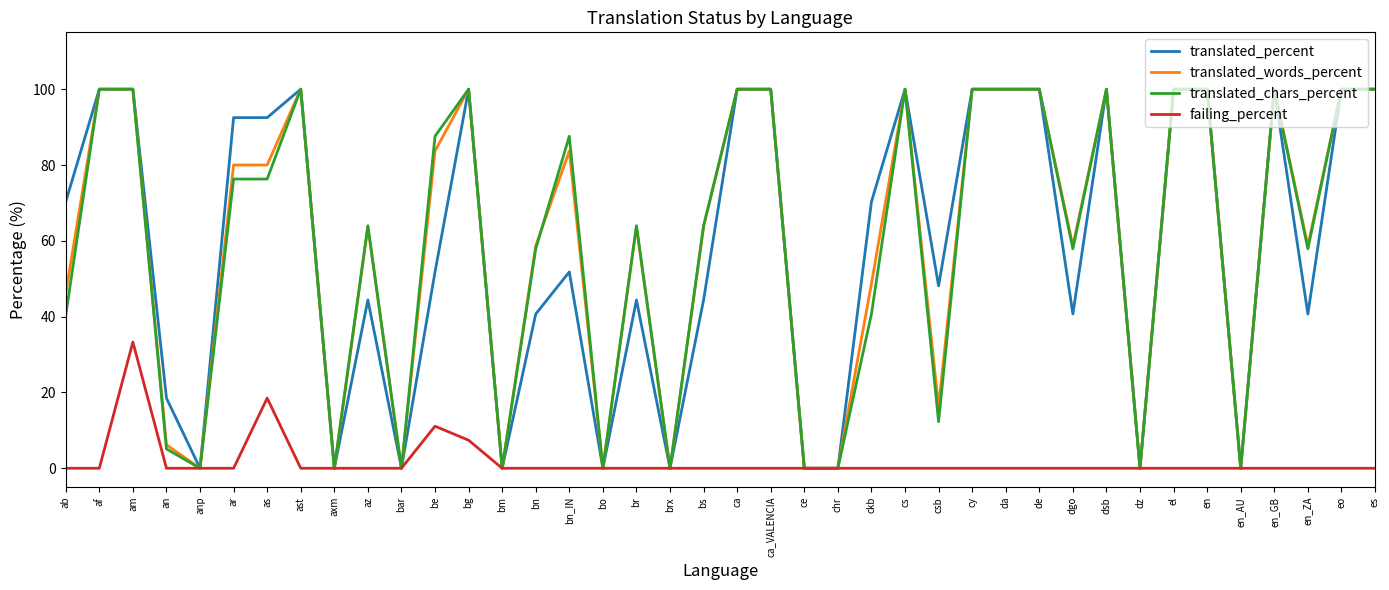

What position from the right is an?

37